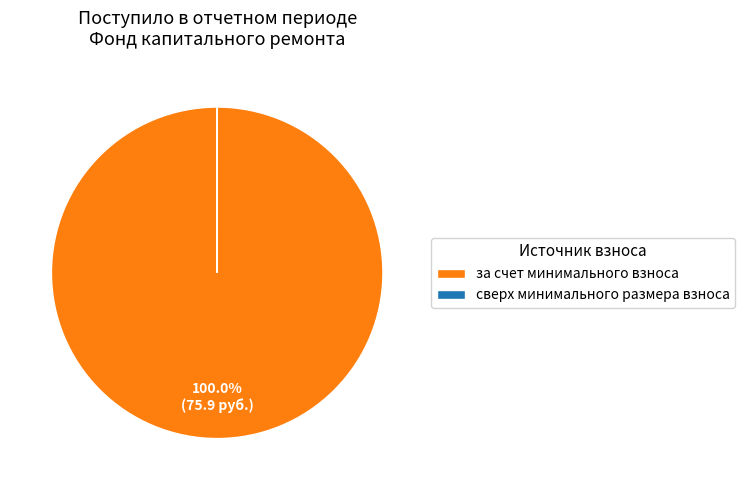

Which slice is the largest?

за счет минимального взноса